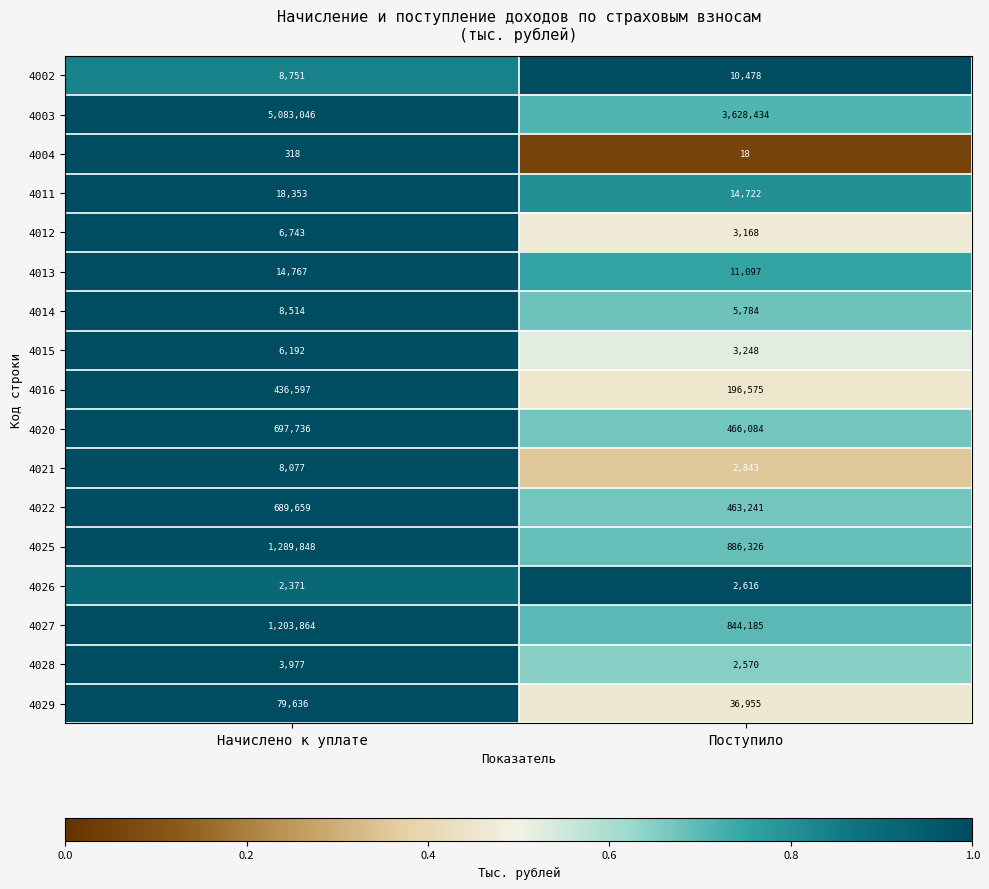

Which series has the widest spread of values?

4003